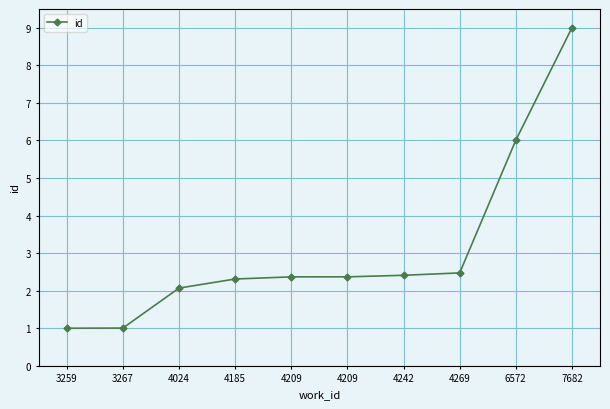

How many distinct data groups are displayed?

1